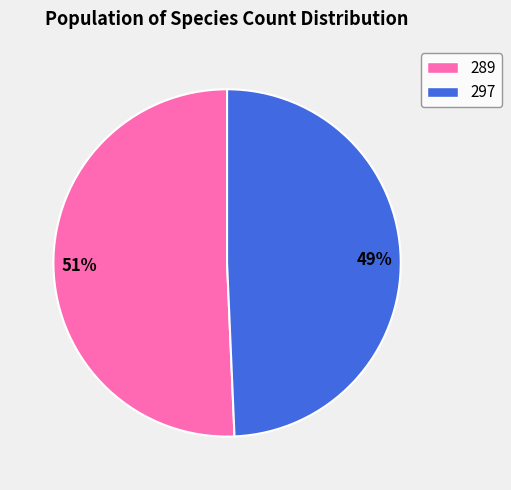

To the nearest percent, what is the average slice percentage?

50%